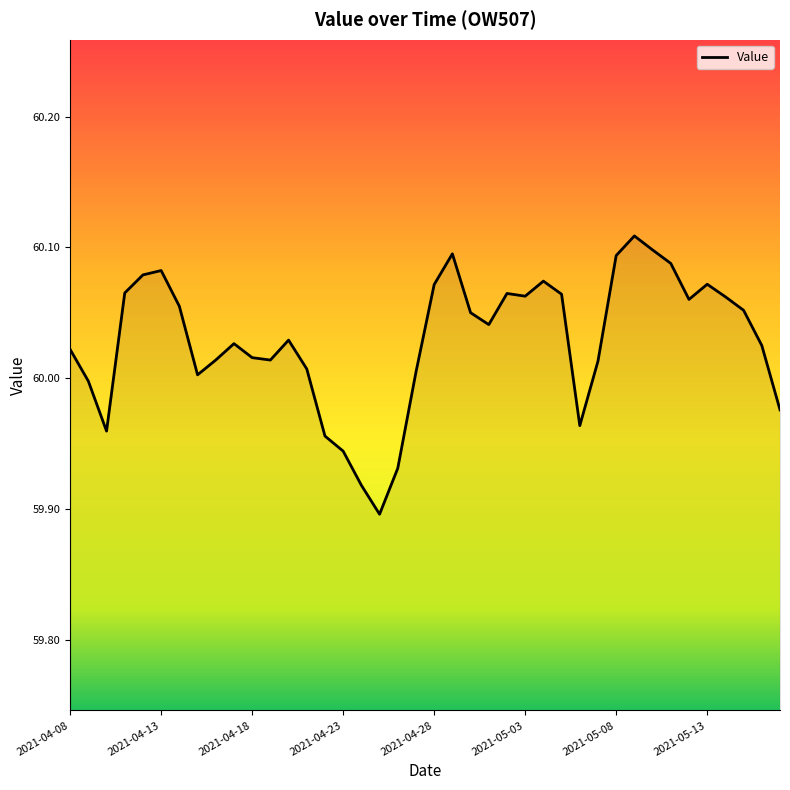

Between 2021-04-08 and 2021-04-28, which is larger?

2021-04-28